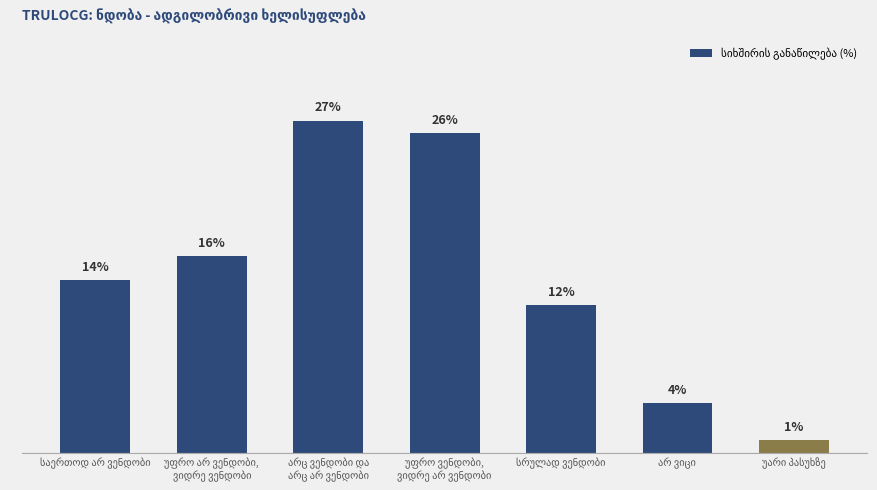

Are the bars horizontal?

No